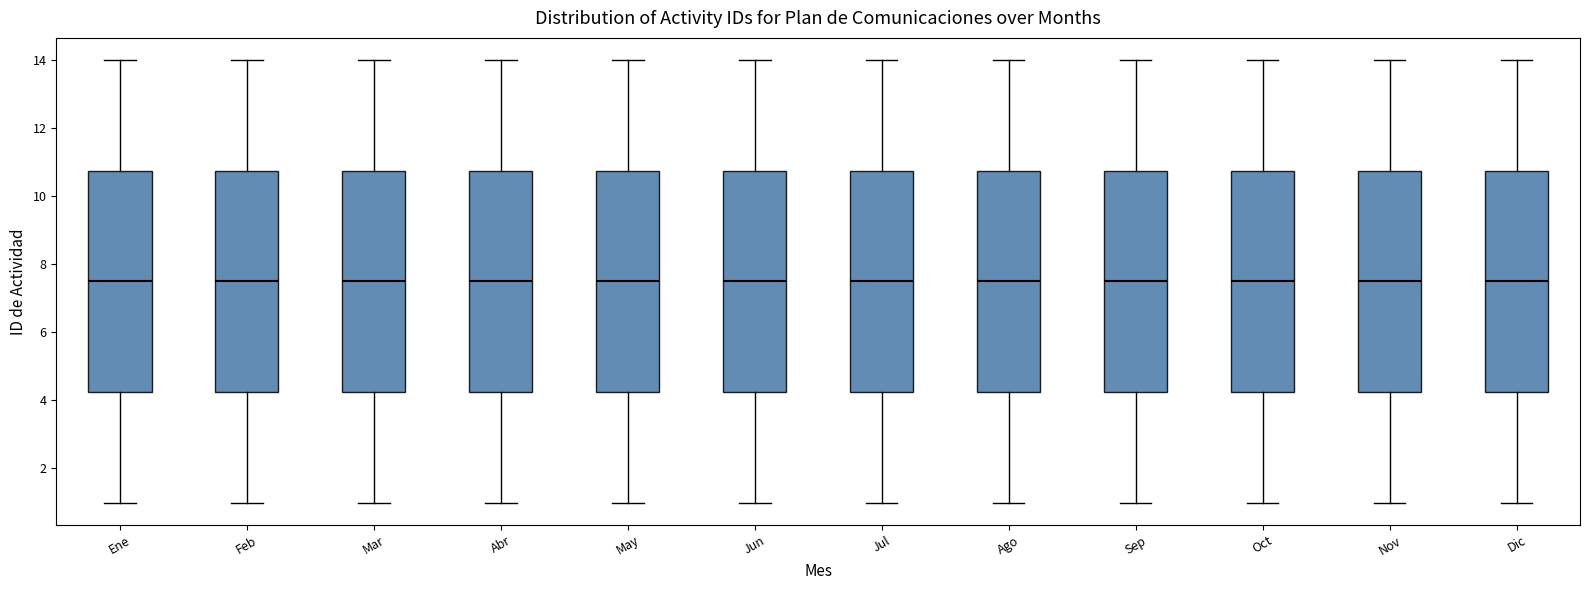

Reading left to right, read every box against the y-axis: the position of its median line, the range the box covers, and the ends of its whiskers. The values are not printed on the chart, so give them approximately, as read against the axis.

Ene: median 7.6, box 4.2 to 10.8, whiskers 1.0 to 14.0
Feb: median 7.6, box 4.2 to 10.8, whiskers 1.0 to 14.0
Mar: median 7.6, box 4.2 to 10.8, whiskers 1.0 to 14.0
Abr: median 7.6, box 4.2 to 10.8, whiskers 1.0 to 14.0
May: median 7.6, box 4.2 to 10.8, whiskers 1.0 to 14.0
Jun: median 7.6, box 4.2 to 10.8, whiskers 1.0 to 14.0
Jul: median 7.6, box 4.2 to 10.8, whiskers 1.0 to 14.0
Ago: median 7.6, box 4.2 to 10.8, whiskers 1.0 to 14.0
Sep: median 7.6, box 4.2 to 10.8, whiskers 1.0 to 14.0
Oct: median 7.6, box 4.2 to 10.8, whiskers 1.0 to 14.0
Nov: median 7.6, box 4.2 to 10.8, whiskers 1.0 to 14.0
Dic: median 7.6, box 4.2 to 10.8, whiskers 1.0 to 14.0